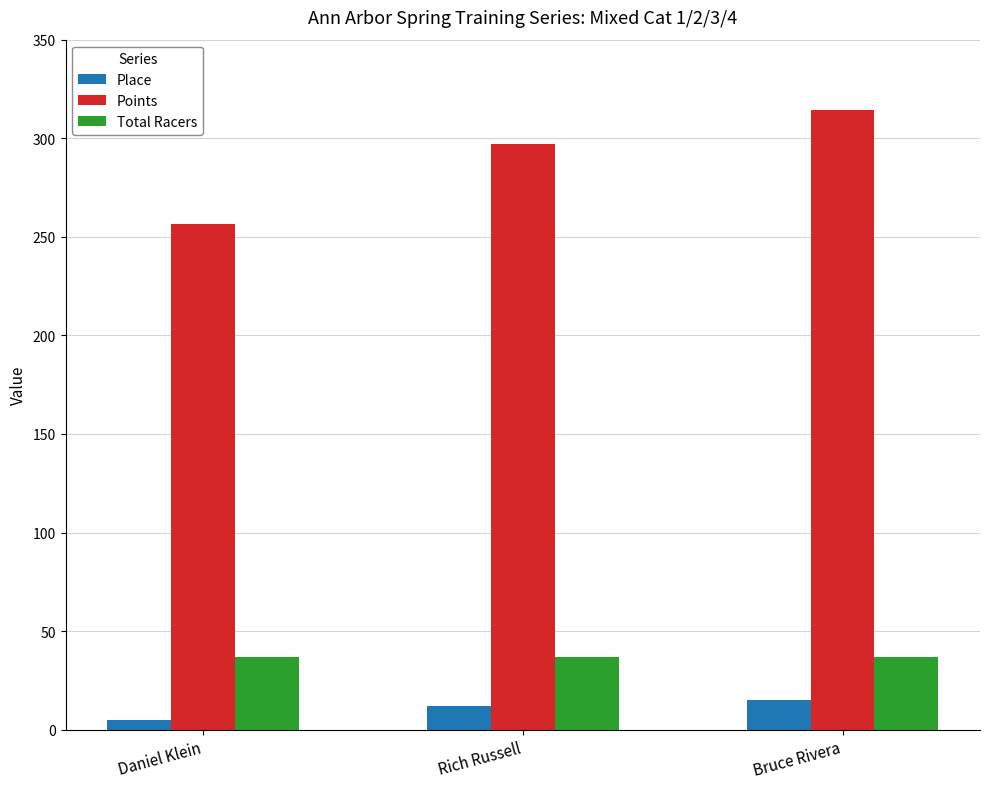

Are the bars grouped side by side (vs. stacked)?

Yes